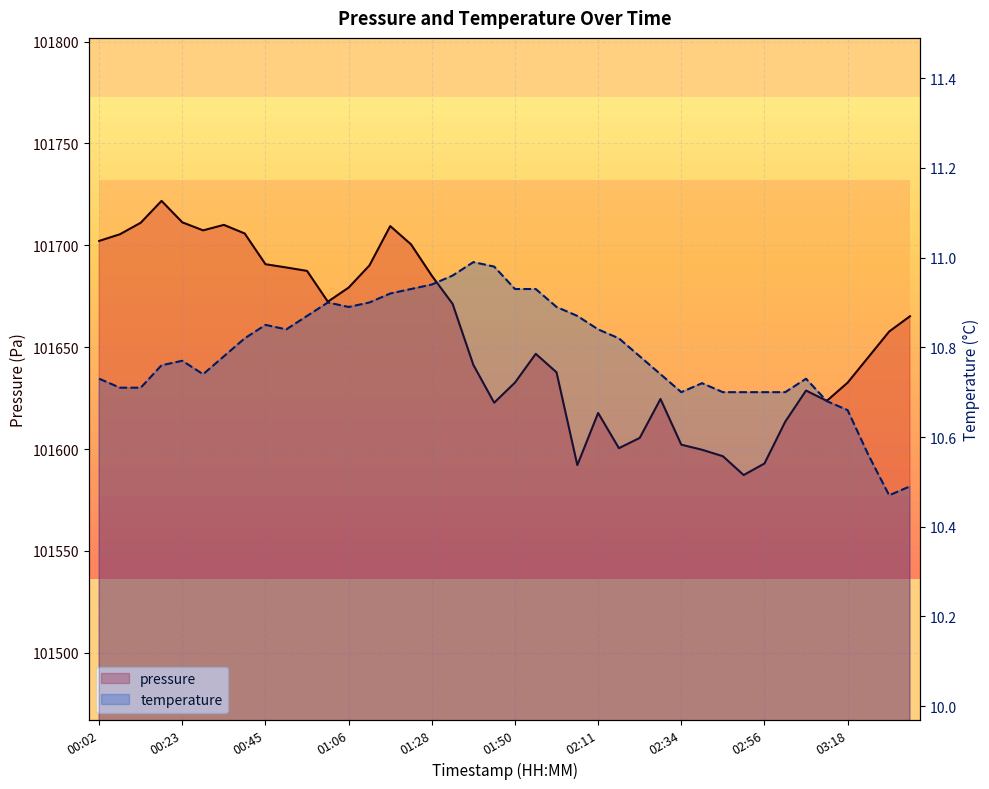

Reading left to right, what are all the values shown in this chart?

pressure: 00:02=101702.2	00:07=101705.4	00:13=101711.1	00:18=101721.8	00:23=101711.3	00:29=101707.3	00:34=101710.0	00:39=101705.8	00:45=101690.7	00:50=101689.1	00:55=101687.4	01:01=101672.3	01:06=101679.2	01:12=101690.1	01:17=101709.4	01:22=101700.5	01:28=101685.1	01:33=101671.3	01:38=101641.3	01:44=101622.8	01:50=101632.6	01:55=101646.8	02:01=101637.7	02:06=101592.1	02:11=101617.7	02:17=101600.4	02:23=101605.5	02:28=101624.6	02:34=101602.2	02:40=101599.7	02:45=101596.5	02:51=101587.2	02:56=101592.9	03:02=101613.4	03:07=101628.7	03:12=101623.7	03:18=101632.6	03:23=101645.1	03:29=101657.7	03:34=101665.2
temperature: 00:02=10.7	00:07=10.7	00:13=10.7	00:18=10.8	00:23=10.8	00:29=10.7	00:34=10.8	00:39=10.8	00:45=10.8	00:50=10.8	00:55=10.9	01:01=10.9	01:06=10.9	01:12=10.9	01:17=10.9	01:22=10.9	01:28=10.9	01:33=11.0	01:38=11.0	01:44=11.0	01:50=10.9	01:55=10.9	02:01=10.9	02:06=10.9	02:11=10.8	02:17=10.8	02:23=10.8	02:28=10.7	02:34=10.7	02:40=10.7	02:45=10.7	02:51=10.7	02:56=10.7	03:02=10.7	03:07=10.7	03:12=10.7	03:18=10.7	03:23=10.6	03:29=10.5	03:34=10.5